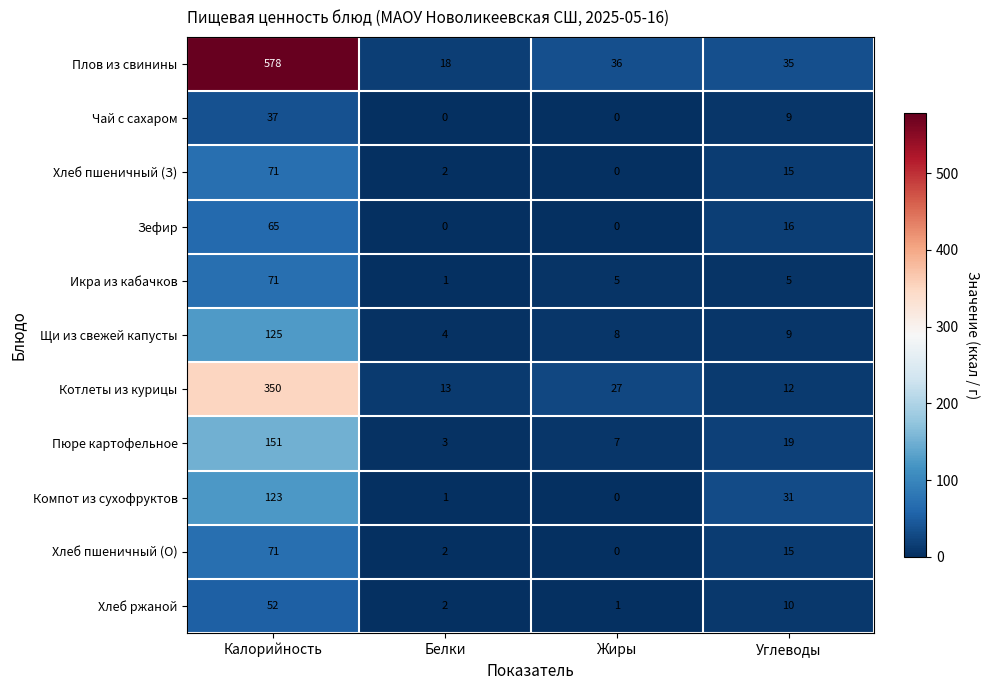

What is the difference between the Плов из свинины values at Калорийность and Белки?

560